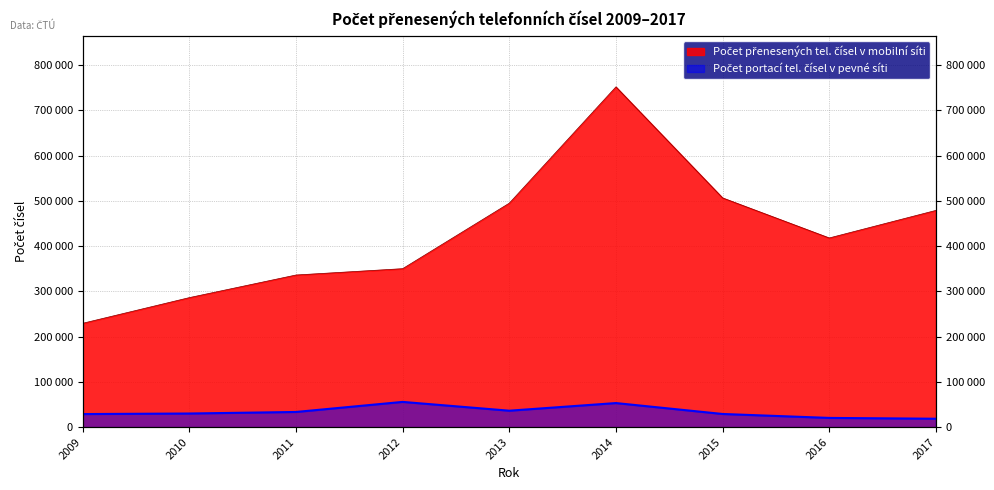

The Počet portací tel. čísel v pevné síti series shows 53236 at 2014. True or false?

True